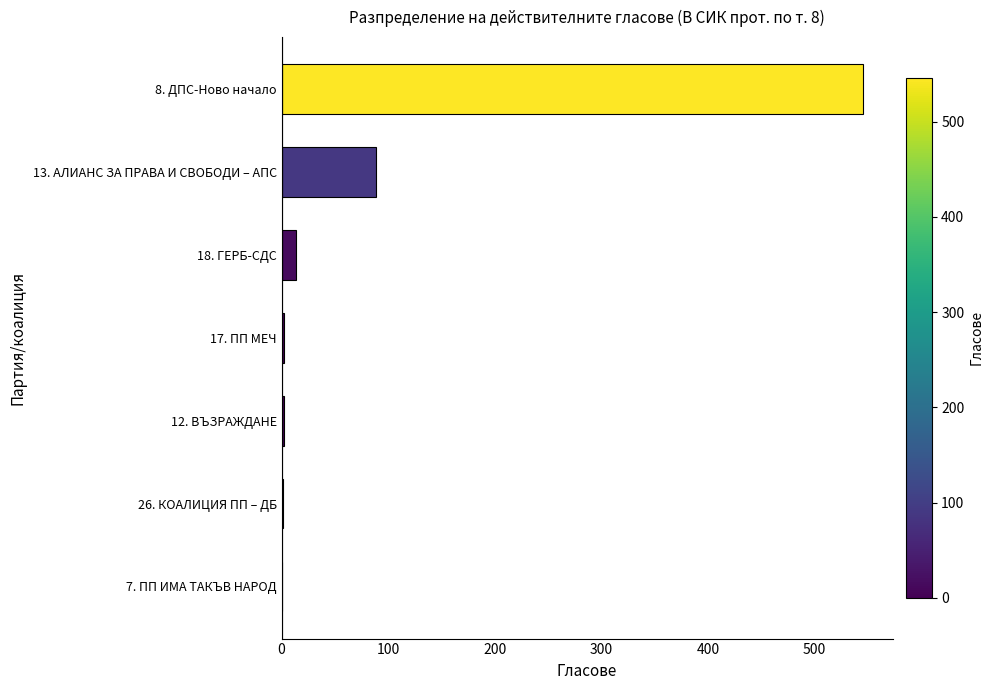

Which has a higher value, 8. ДПС-Ново начало or 18. ГЕРБ-СДС?

8. ДПС-Ново начало